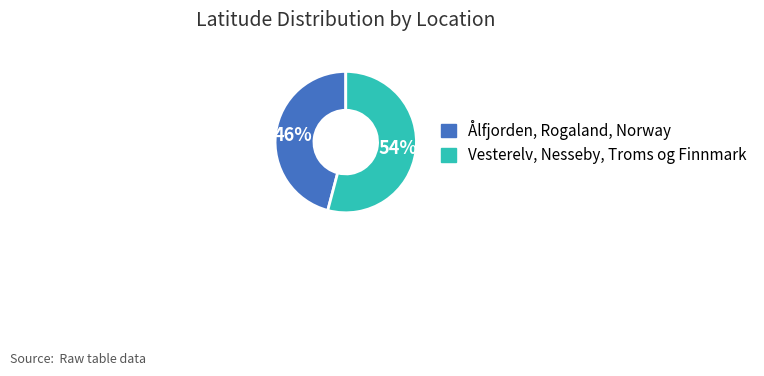

Rank the categories by value from highest to lowest.

Vesterelv, Nesseby, Troms og Finnmark, Ålfjorden, Rogaland, Norway